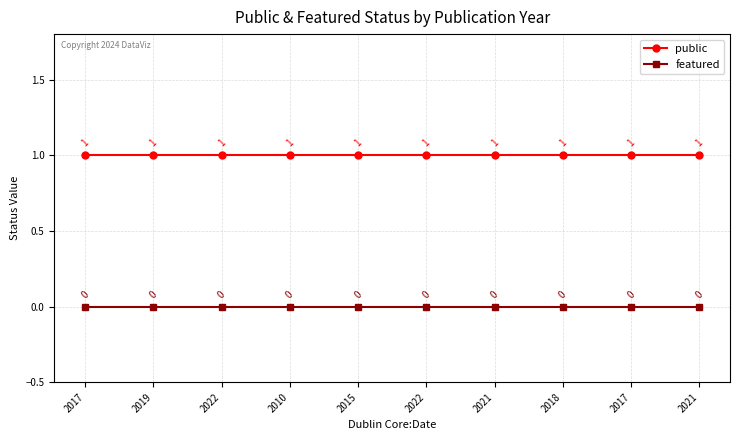

At which category is the sum across all series the highest?

2017